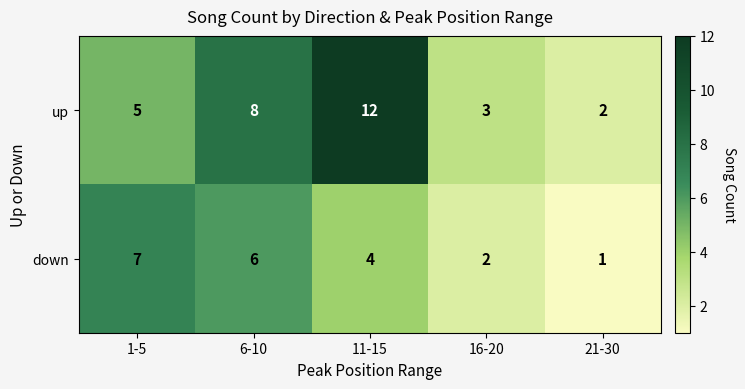

Reading left to right, extract all data points from this chart.

up: 5	8	12	3	2
down: 7	6	4	2	1